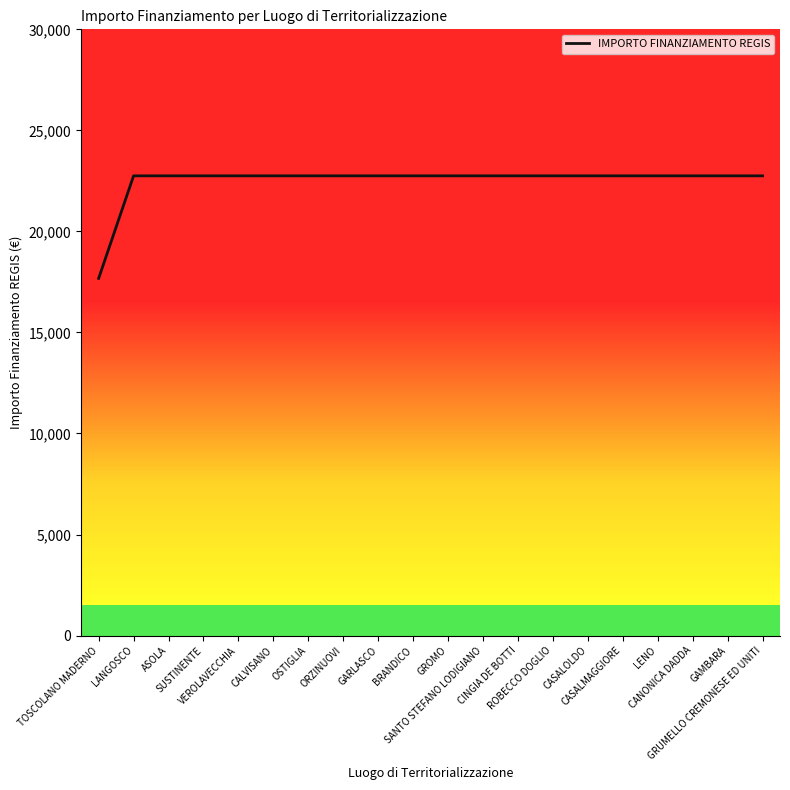

What is the difference between the maximum and minimum values?

5075.2